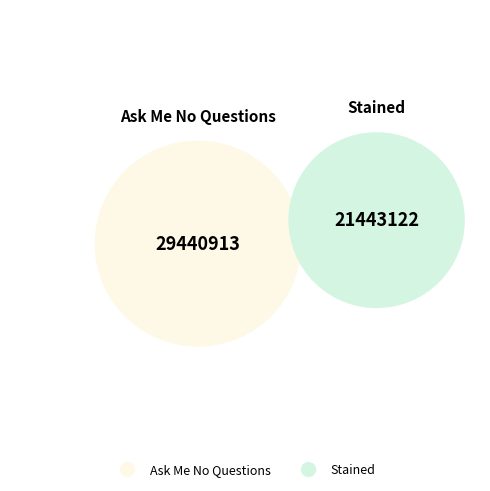

What is the largest slice in the pie chart?

Ask Me No Questions